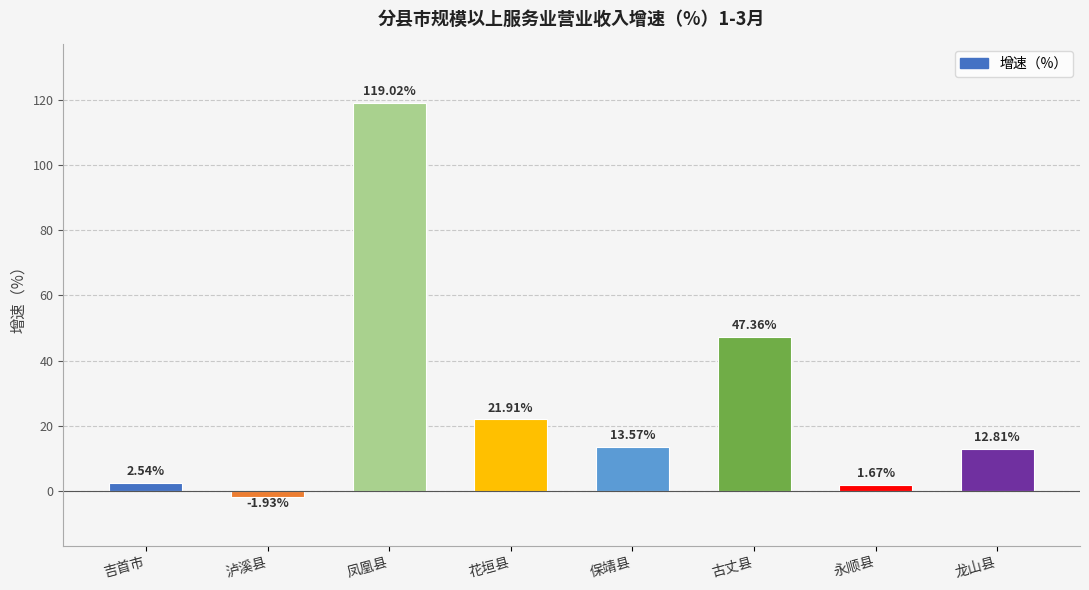

How many data points does each series have?

8